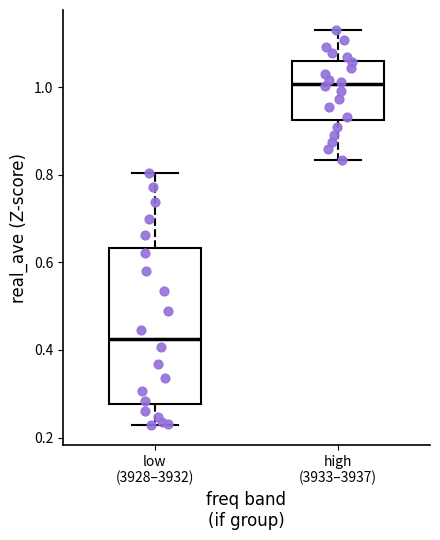

Reading left to right, transcribe this box plot: for each box, give where its median line is, the range the box spans, and where its two whiskers end, as read against the y-axis. The values are not printed on the chart, so give them approximately, as read against the axis.

low (3928–3932): median 0.42, box 0.28 to 0.64, whiskers 0.22 to 0.80
high (3933–3937): median 1.00, box 0.92 to 1.06, whiskers 0.84 to 1.14